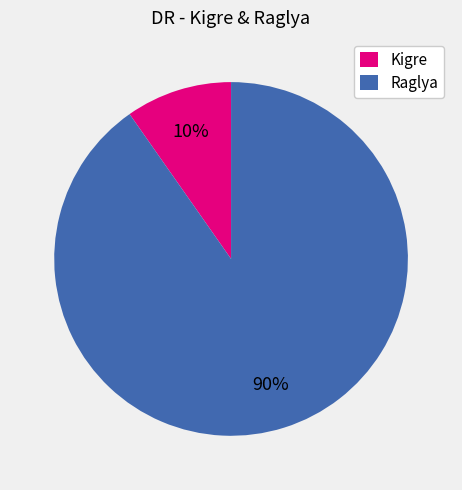

To the nearest percent, what is the average slice percentage?

50%